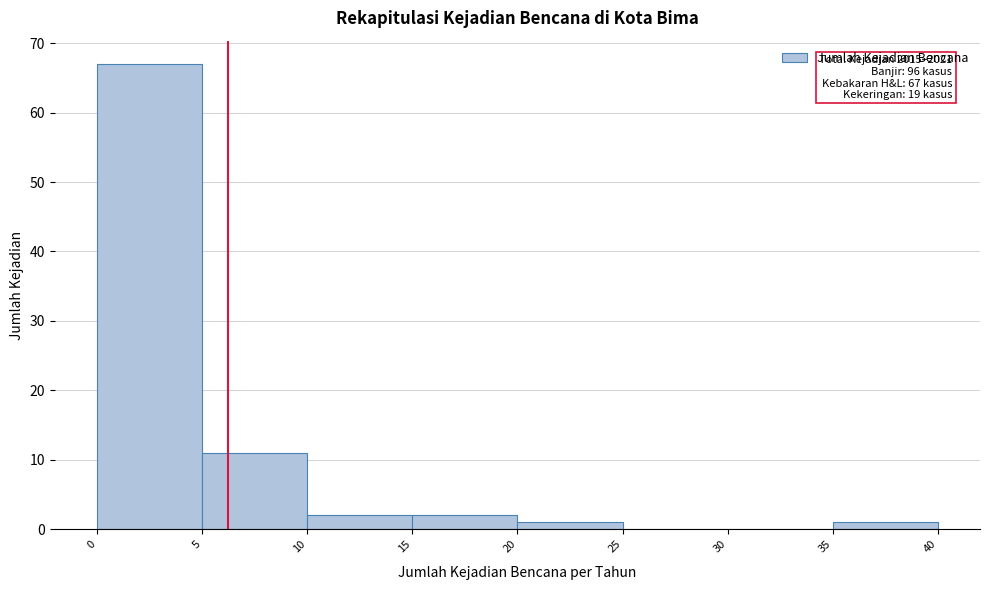

Over which range of the x-axis is the bar tallest?

0 to 5